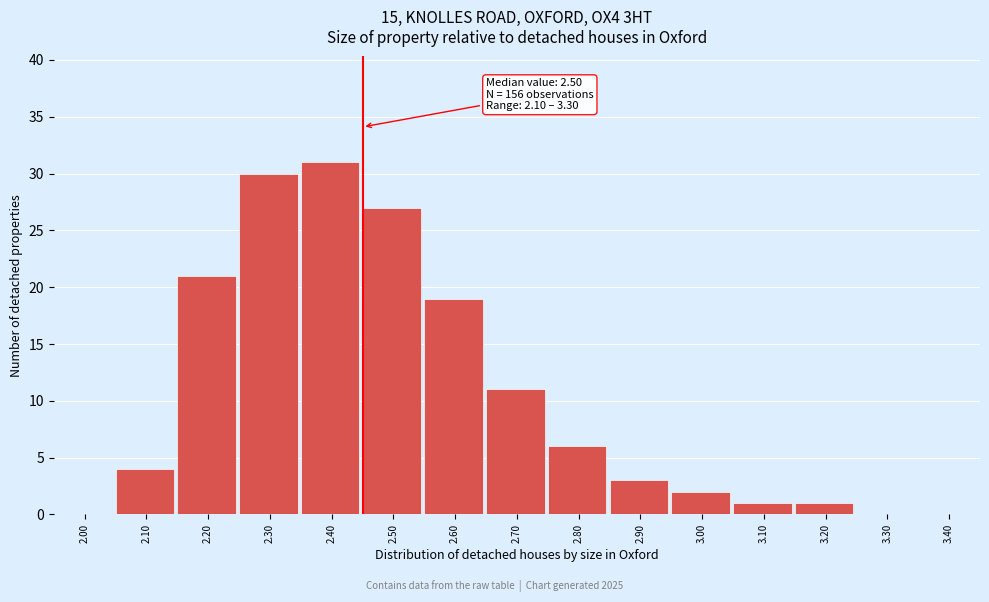

Reading left to right, transcribe all the data shown in this chart.

2.00=0	2.10=4	2.20=21	2.30=30	2.40=31	2.50=27	2.60=19	2.70=11	2.80=6	2.90=3	3.00=2	3.10=1	3.20=1	3.30=0	3.40=0